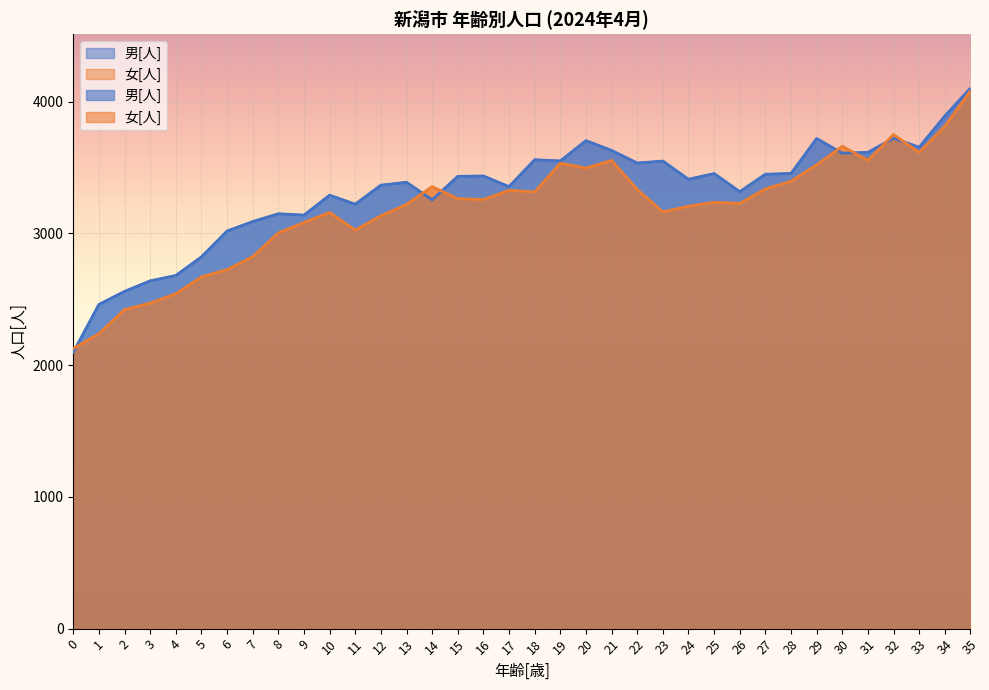

In 女[人], how many points are higher than both neighbors (excluding endpoints)?

8